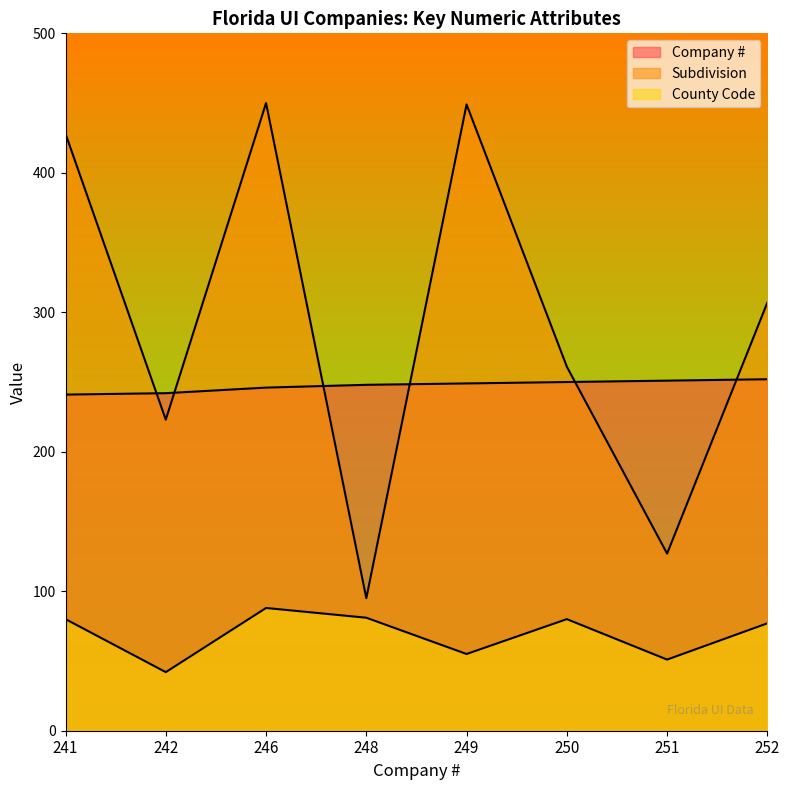

Reading left to right, what are all the values shown in this chart?

Company #: 241	242	246	248	249	250	251	252
Subdivision: 428	223	450	95	449	261	127	307
County Code: 80	42	88	81	55	80	51	77